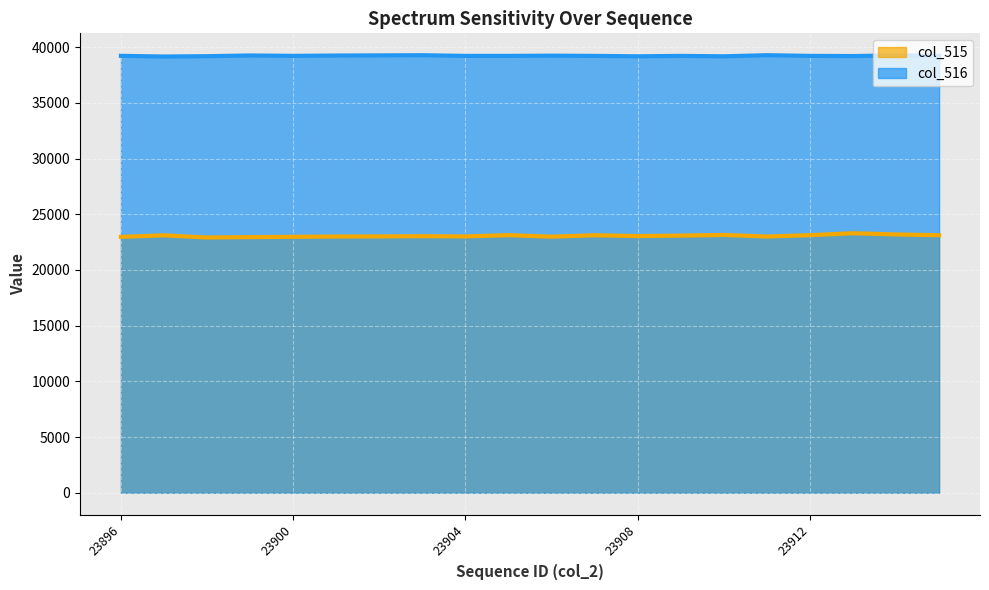

True or false: col_516 has a value of 39222 at 23909.

True